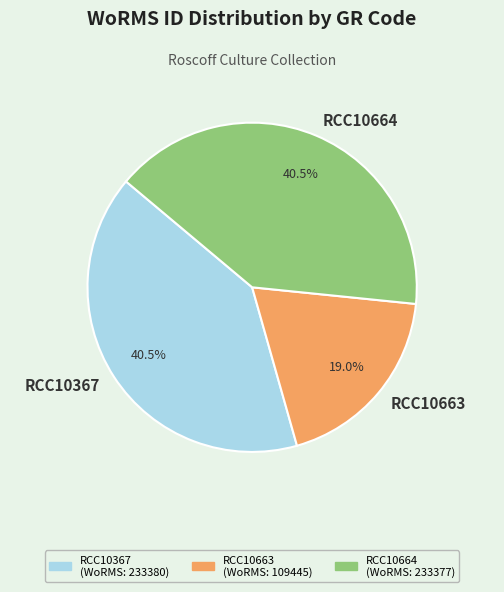

How many segments does this pie chart have?

3